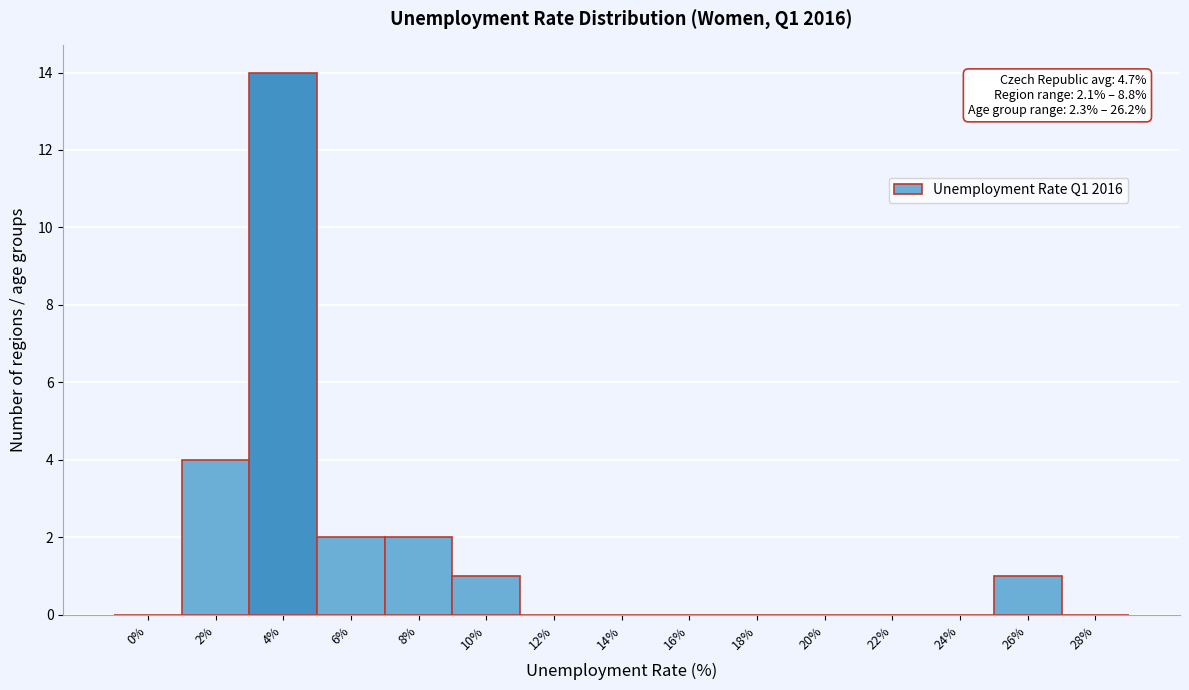

Reading left to right, list all the values displayed in this chart.

0%=0	2%=4	4%=14	6%=2	8%=2	10%=1	12%=0	14%=0	16%=0	18%=0	20%=0	22%=0	24%=0	26%=1	28%=0